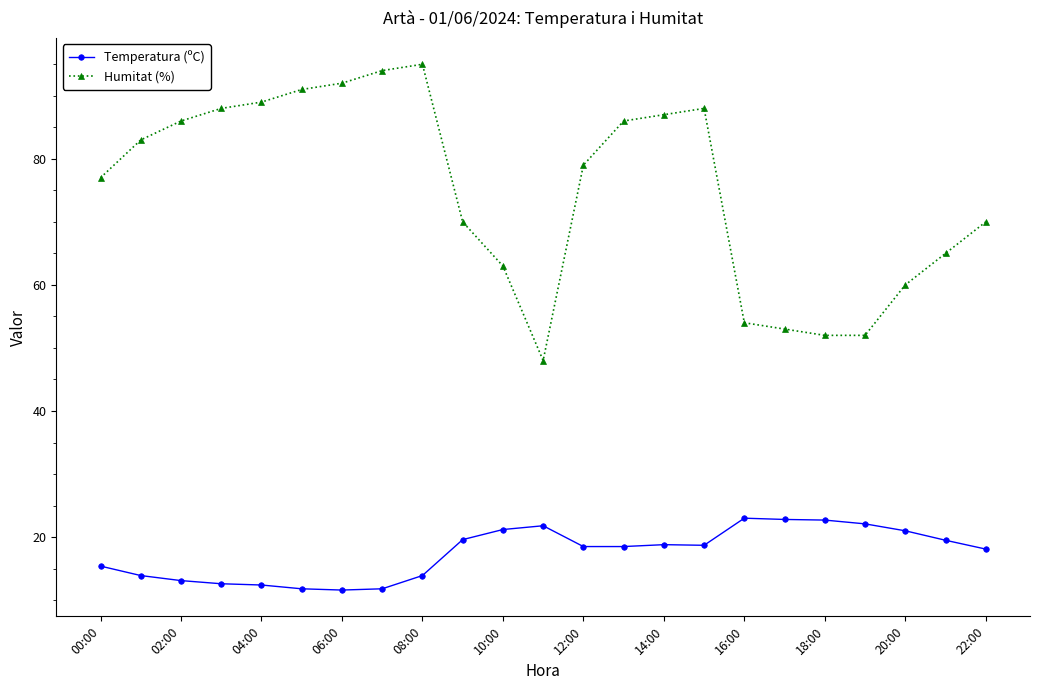

At how many categories does at least one series exceed 31?

23